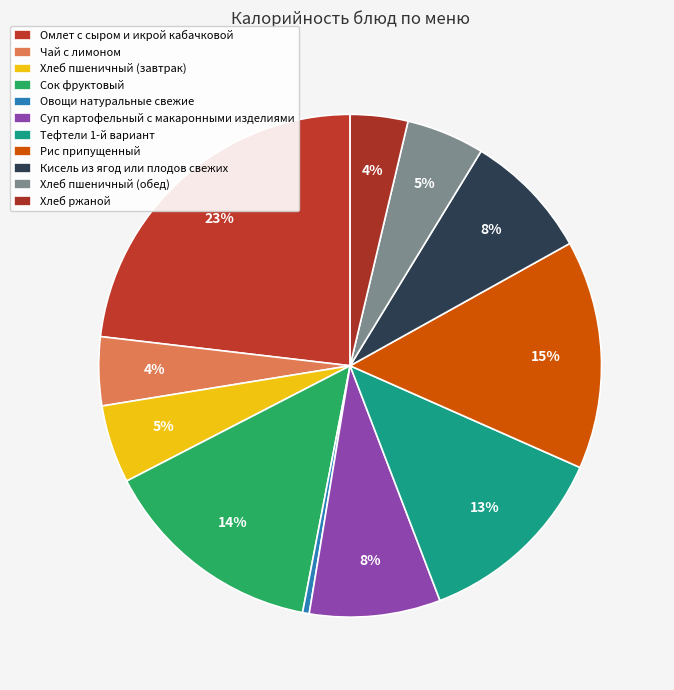

To the nearest percent, what is the combined percentage of Суп картофельный с макаронными изделиями and Овощи натуральные свежие?

9%